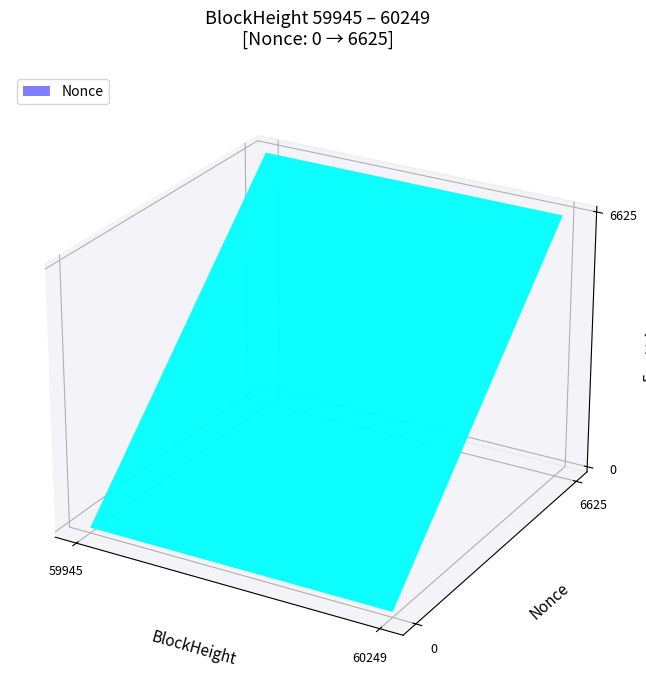

Reading left to right, transcribe all the data shown in this chart.

60249: 0	0
59945: 6625	0